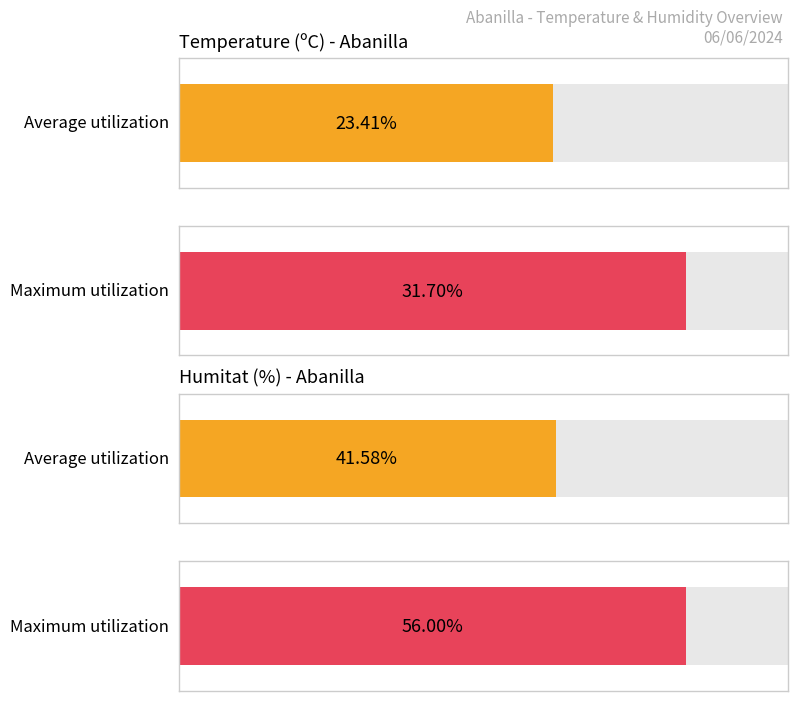

Rank the series by their average value, from highest to lowest.

Humitat (%), Temperature (ºC)